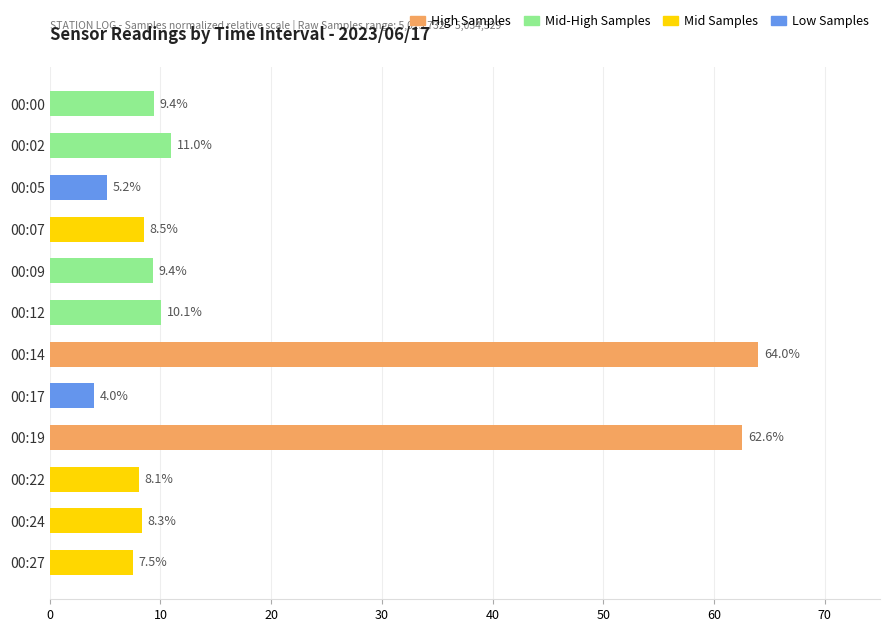

What is the difference between the values at 00:17 and 00:24?

4.3